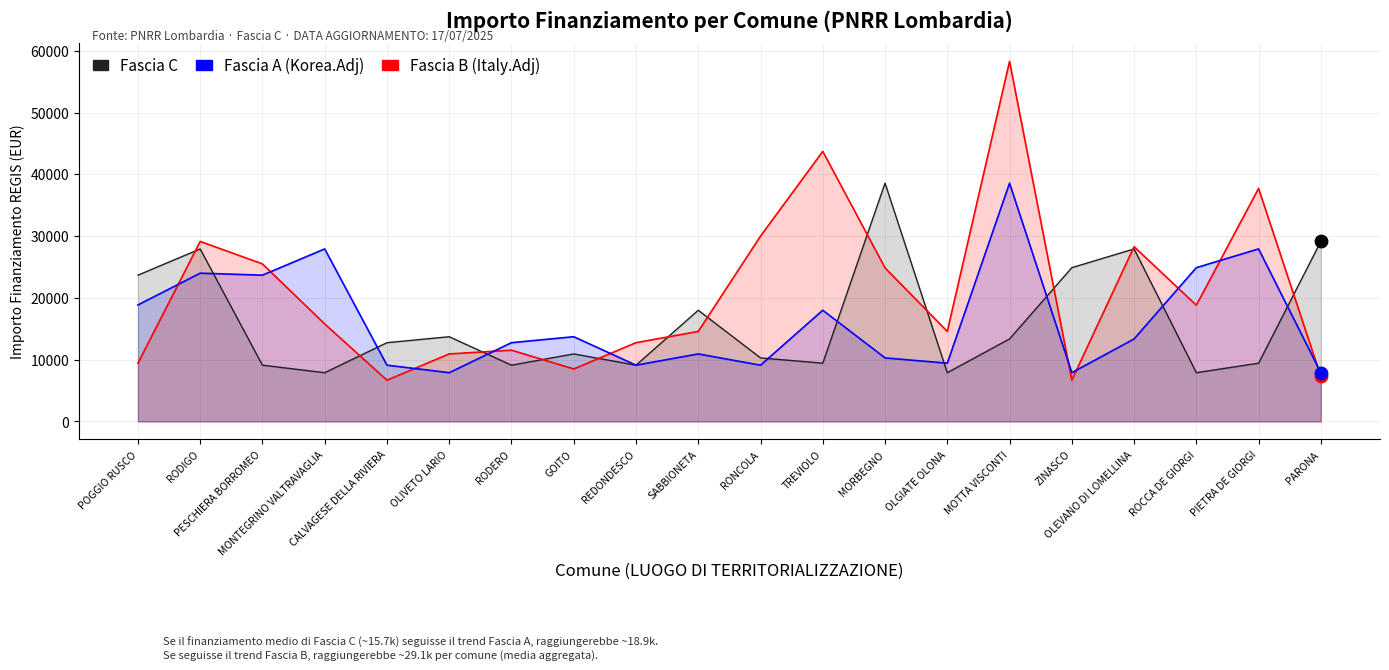

Which series has the largest total across all categories?

Fascia B (Italy.Adj)